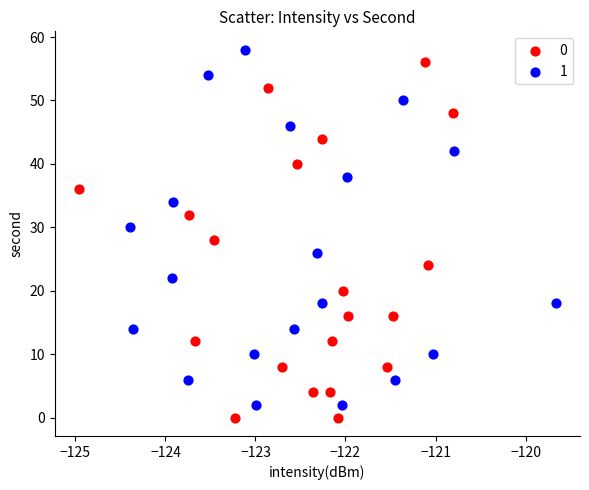

What are all the series names shown in the legend?

0, 1